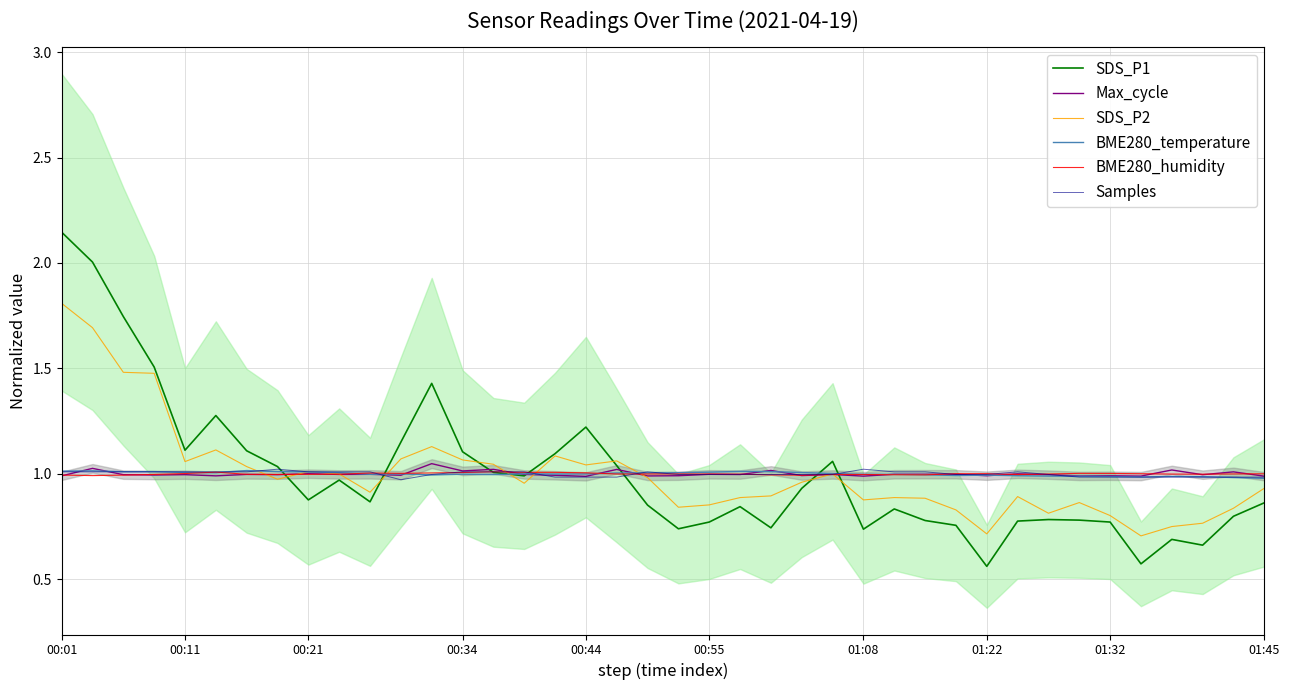

Rank the series by their maximum value, from highest to lowest.

SDS_P1, SDS_P2, Max_cycle, Samples, BME280_temperature, BME280_humidity